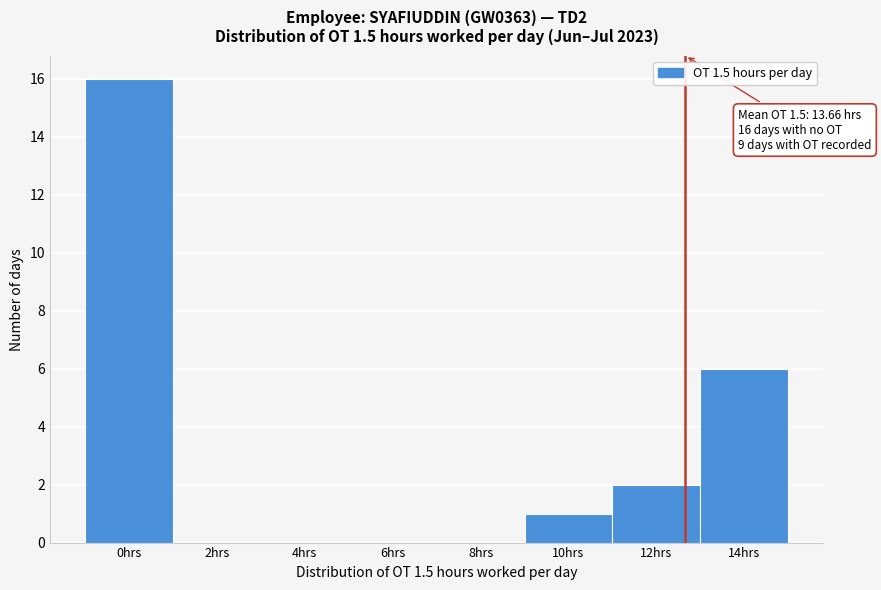

Reading left to right, extract all data points from this chart.

0hrs=16	2hrs=0	4hrs=0	6hrs=0	8hrs=0	10hrs=1	12hrs=2	14hrs=6